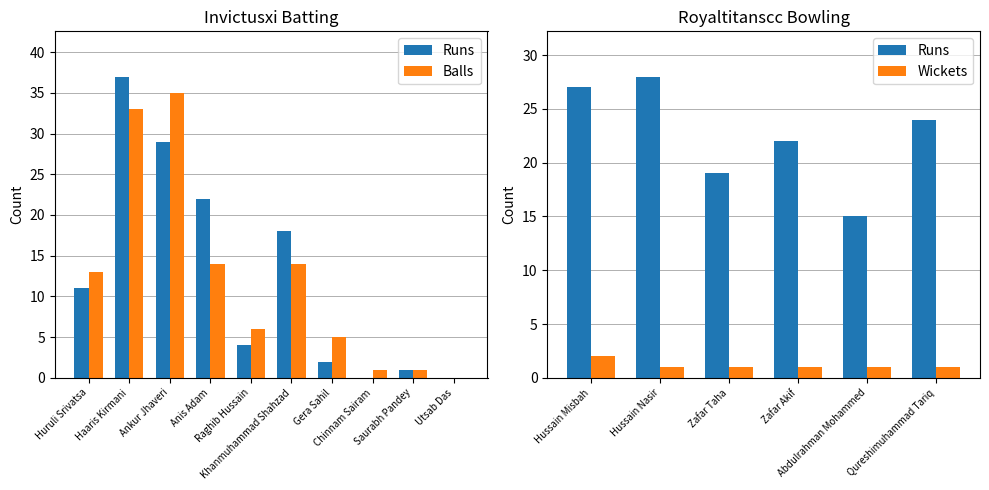

How many values in Runs are above zero?

8